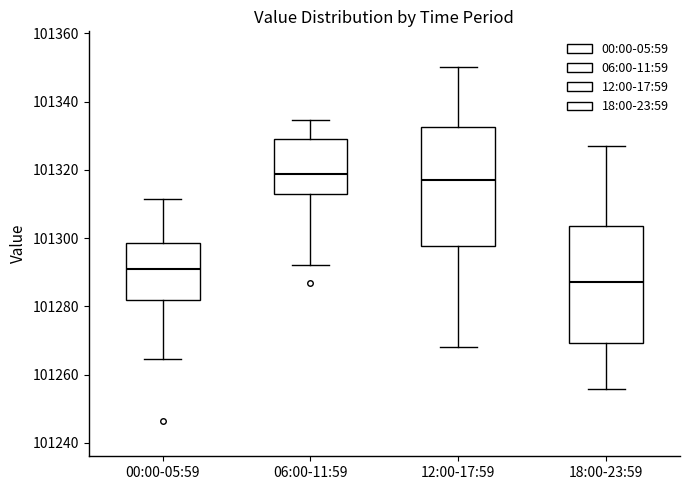

Reading left to right, read every box against the y-axis: the position of its median line, the range the box covers, and the ends of its whiskers. The values are not printed on the chart, so give them approximately, as read against the axis.

00:00-05:59: median 101292, box 101282 to 101298, whiskers 101264 to 101312
06:00-11:59: median 101318, box 101312 to 101328, whiskers 101292 to 101334
12:00-17:59: median 101318, box 101298 to 101332, whiskers 101268 to 101350
18:00-23:59: median 101288, box 101270 to 101304, whiskers 101256 to 101328